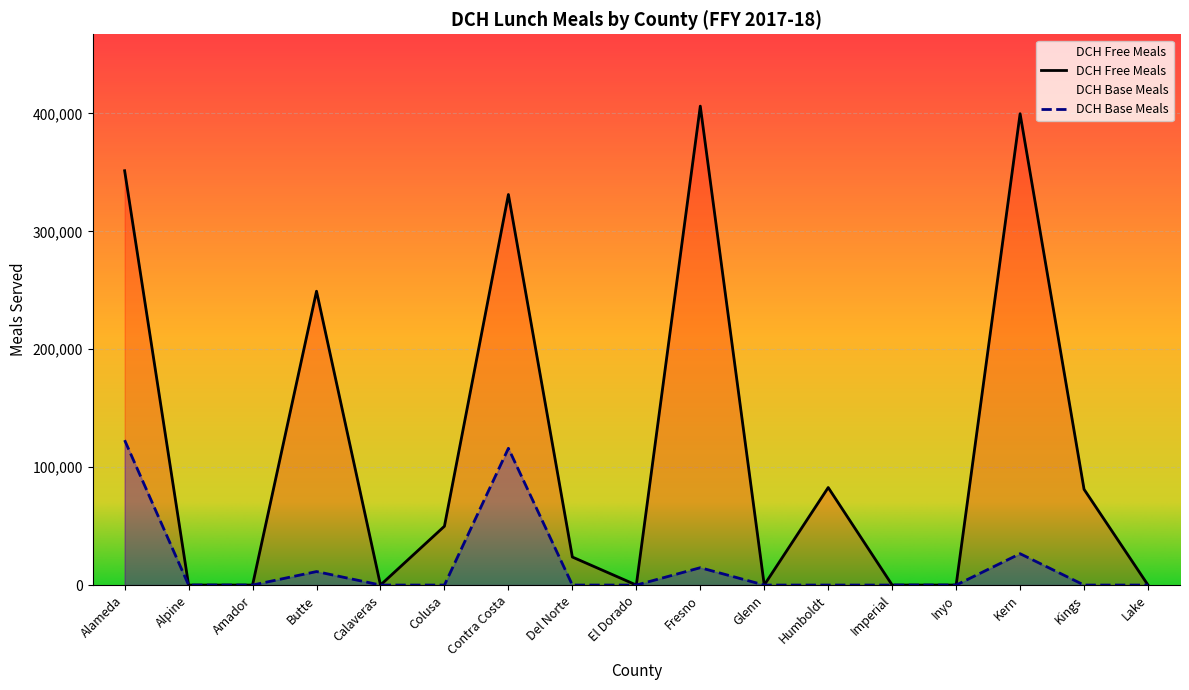

Reading right to left, what are all the values shown in this chart?

DCH Free Meals: Lake=0	Kings=81196	Kern=399809	Inyo=0	Imperial=0	Humboldt=82718	Glenn=0	Fresno=406242	El Dorado=0	Del Norte=23766	Contra Costa=331283	Colusa=49910	Calaveras=0	Butte=249240	Amador=0	Alpine=0	Alameda=351436
DCH Base Meals: Lake=0	Kings=0	Kern=26594	Inyo=0	Imperial=0	Humboldt=0	Glenn=0	Fresno=14721	El Dorado=0	Del Norte=0	Contra Costa=116021	Colusa=0	Calaveras=0	Butte=11449	Amador=0	Alpine=0	Alameda=122904